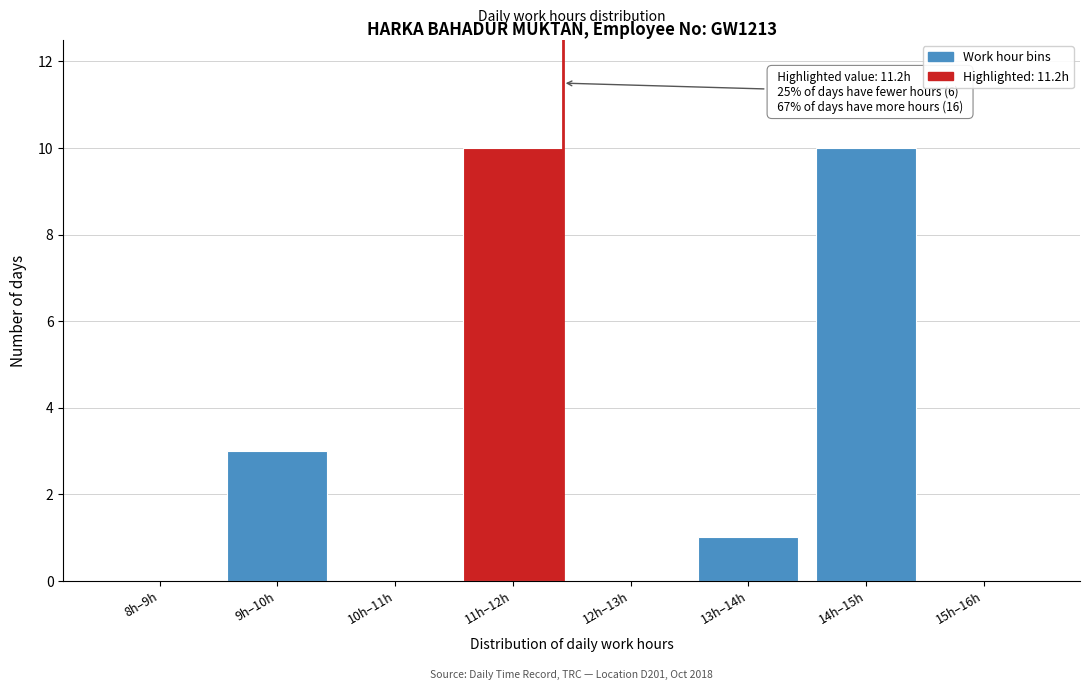

Reading right to left, extract all data points from this chart.

15h–16h=0	14h–15h=10	13h–14h=1	12h–13h=0	11h–12h=10	10h–11h=0	9h–10h=3	8h–9h=0